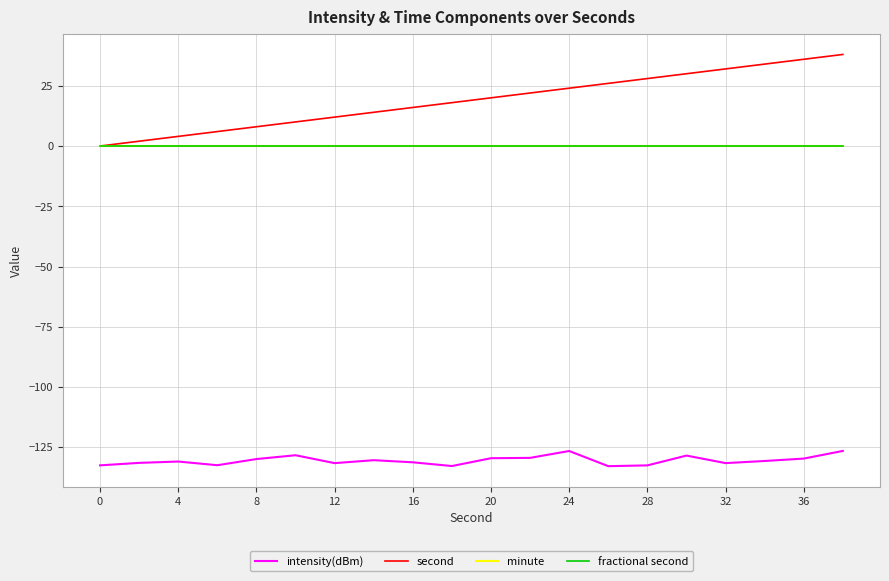

Which series has the largest total across all categories?

second